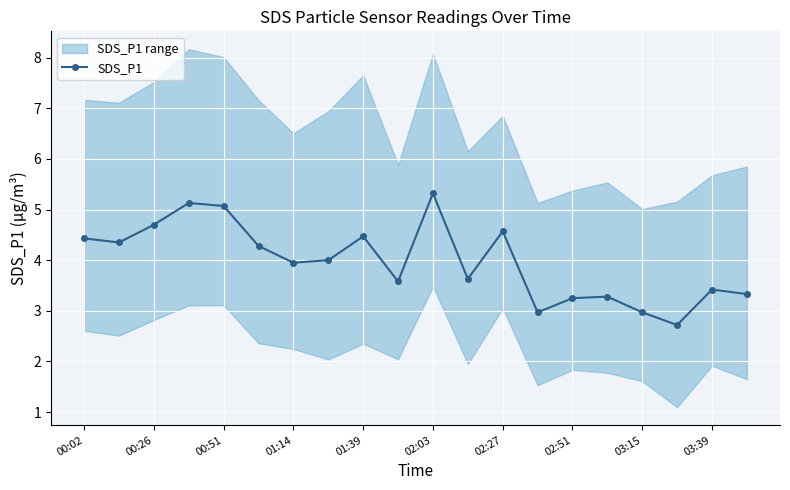

Reading left to right, list all the values displayed in this chart.

4.4	4.3	4.7	5.1	5.1	4.3	4.0	4.0	4.5	3.6	5.3	3.6	4.6	3.0	3.2	3.3	3.0	2.7	3.4	3.3